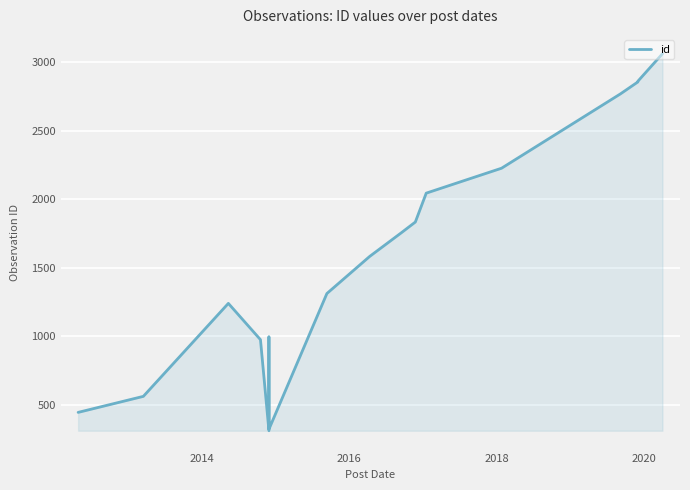

What is the difference between the second highest and second lowest values?

2541